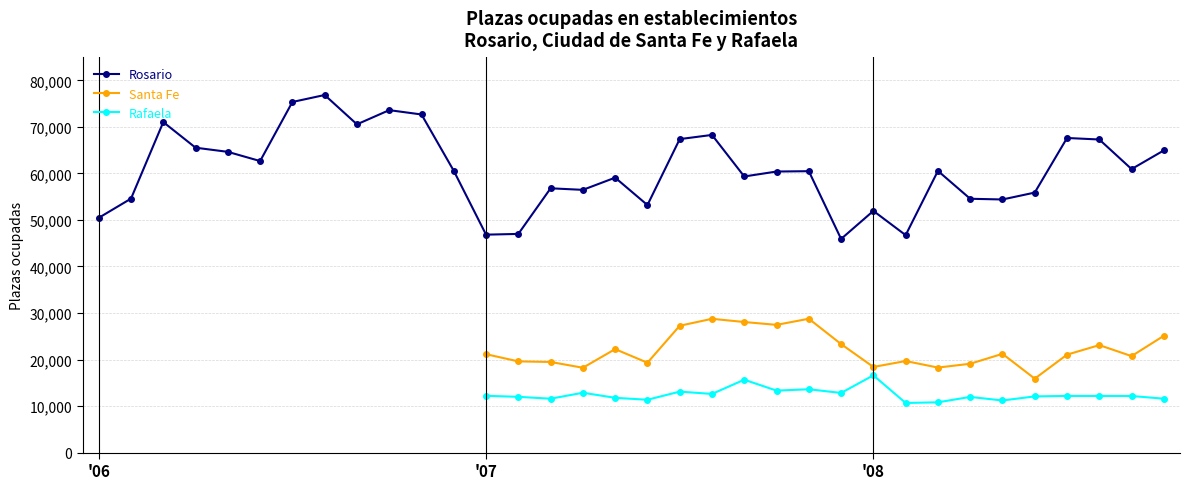

True or false: Santa Fe has a value of 11042.8 at 14.

False